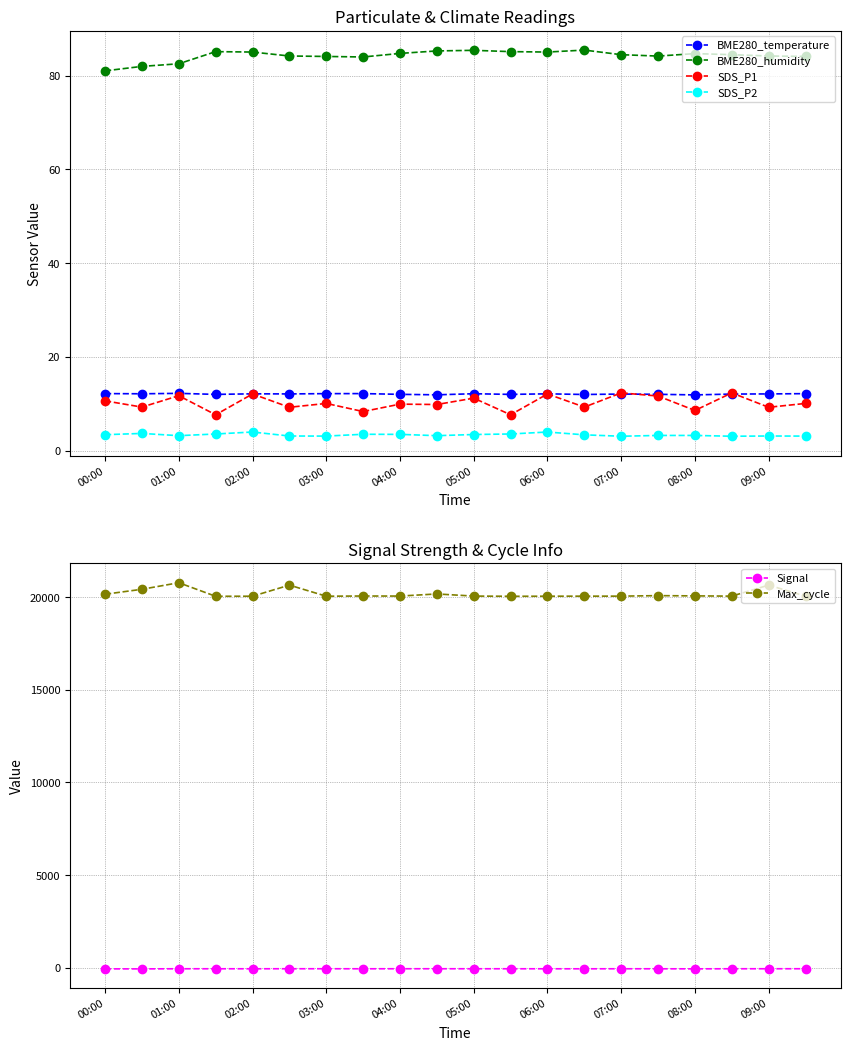

How many Signal values are between -62 and -60?

16